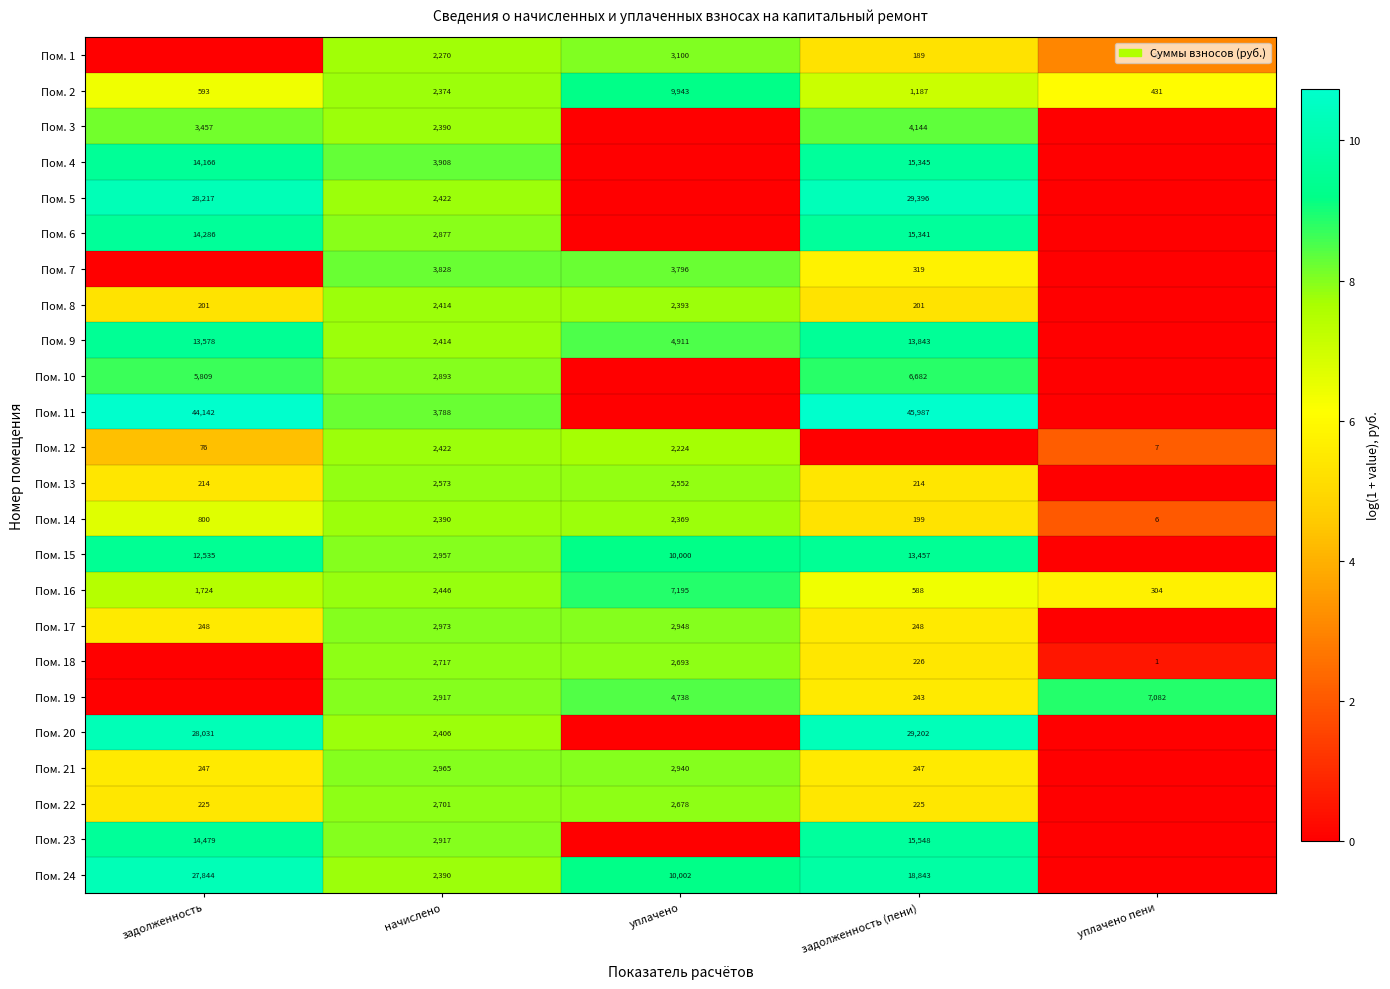

At which label is Пом. 20 closest to 5?

начислено